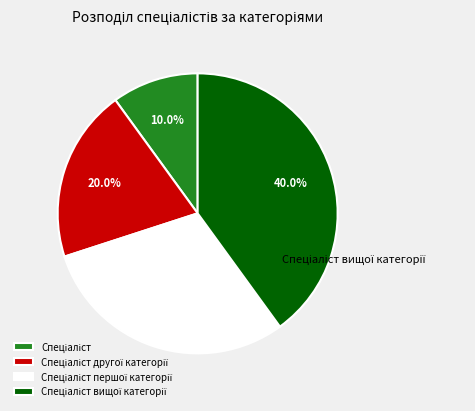

Is there any slice that represents more than half of the pie?

No